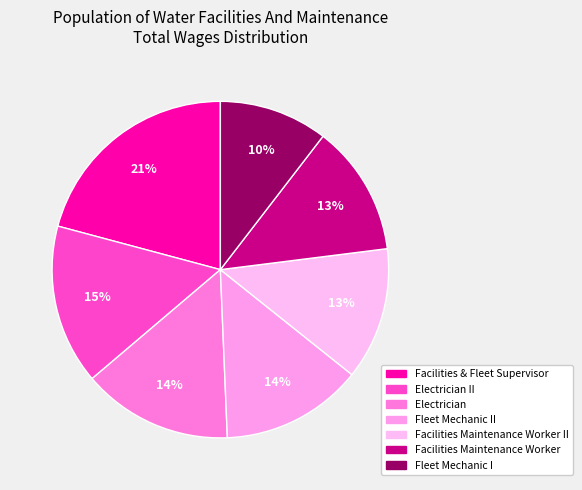

To the nearest percent, what is the average slice percentage?

14%